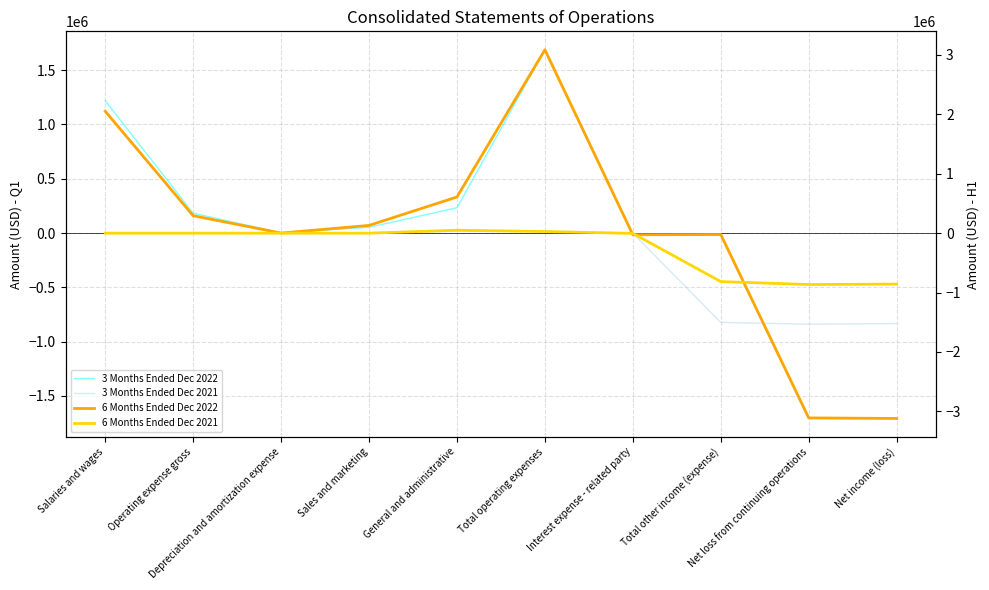

Which series changed the most between Salaries and wages and Total other income (expense)?

6 Months Ended Dec 2022